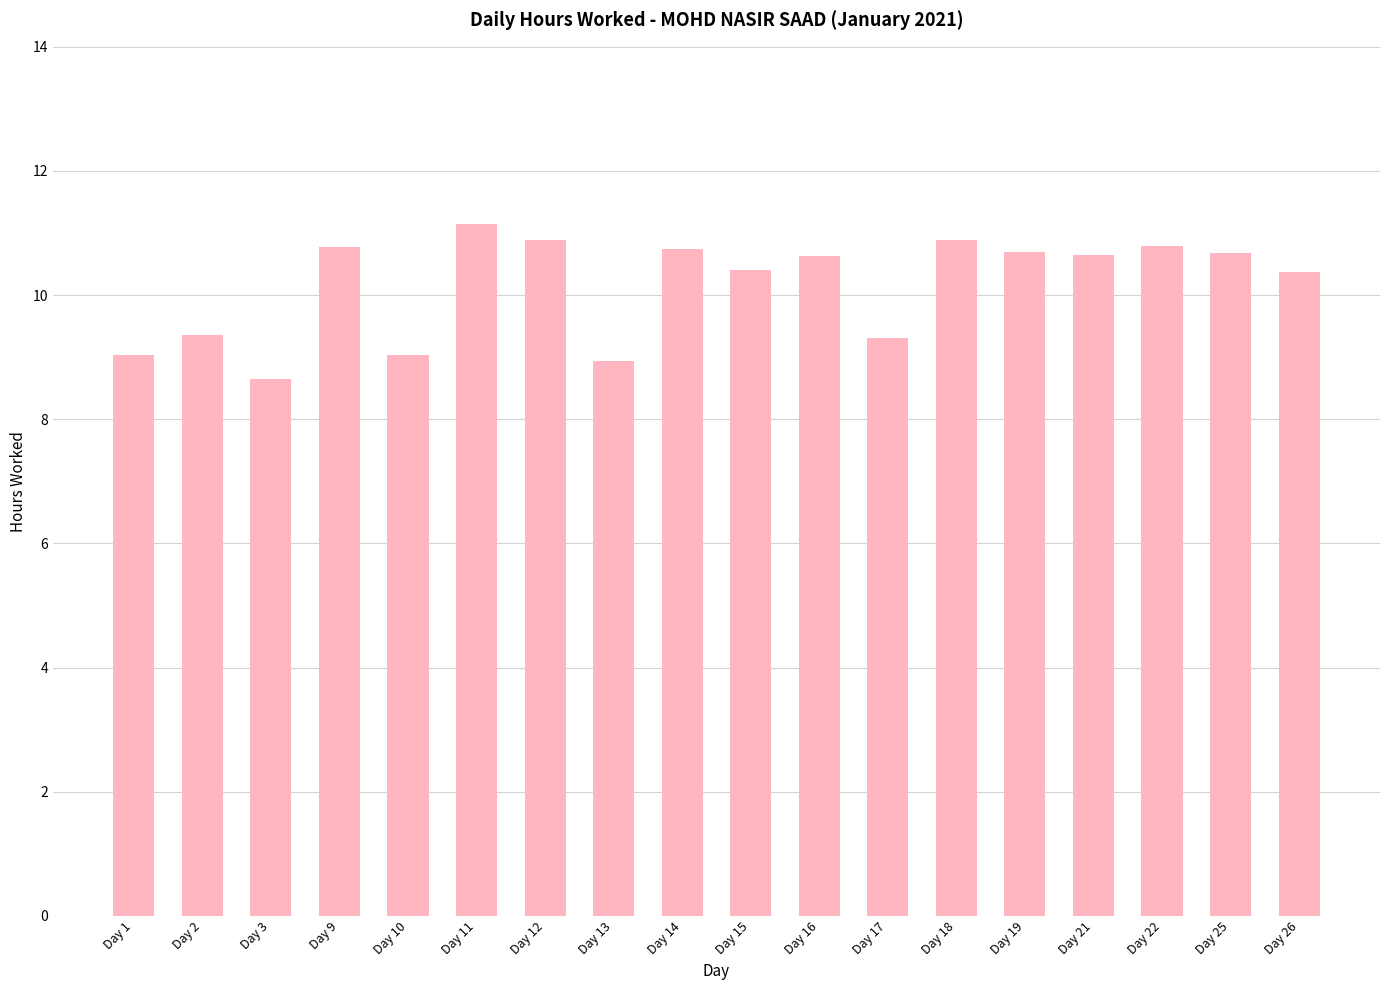

True or false: the data shows 8.9 at Day 13.

True